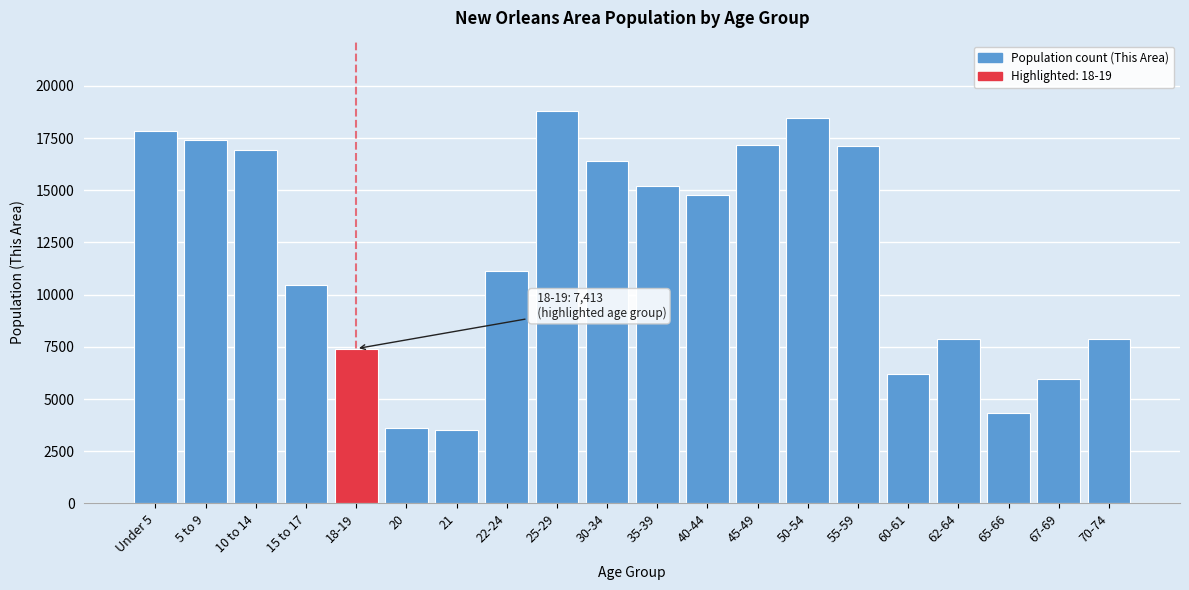

What is the value of the 3rd bar from the left?

16924